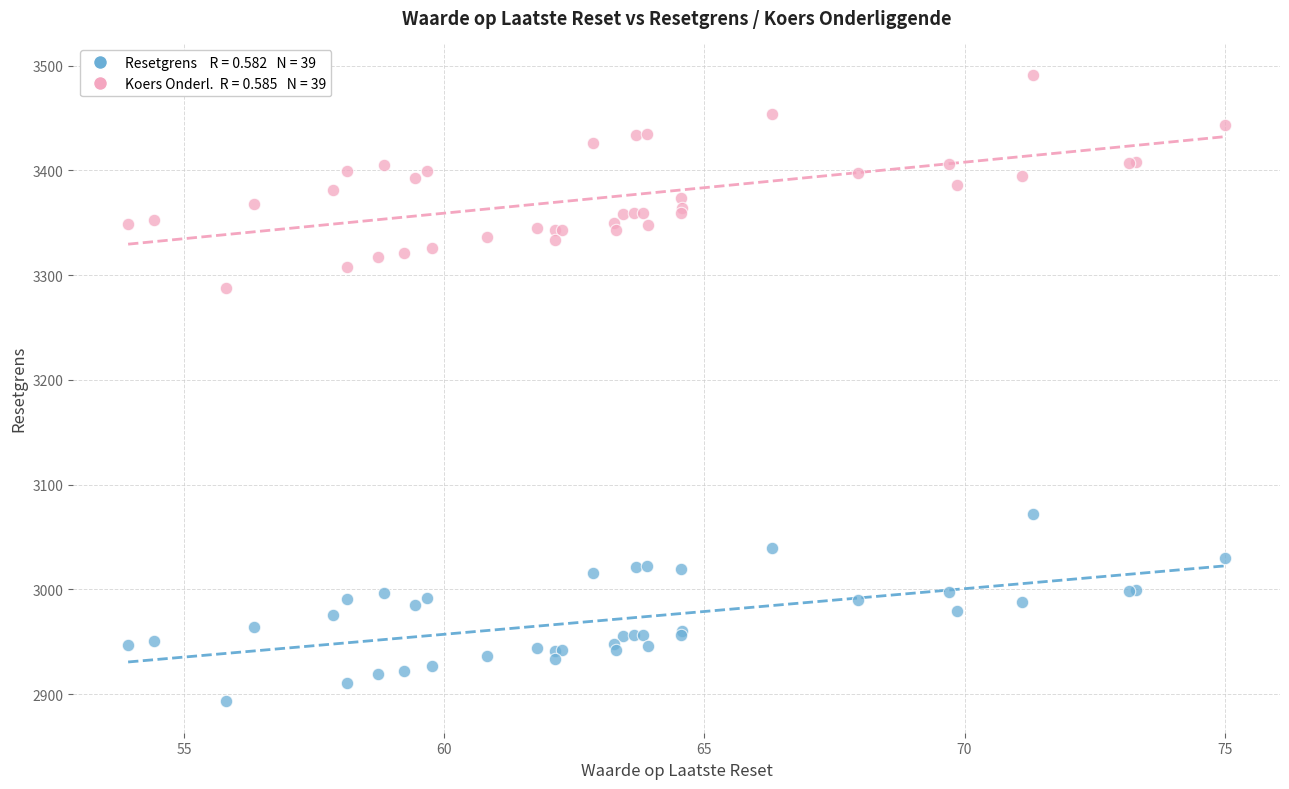

Across all series, what Y value is closest to 3192?

3287.6